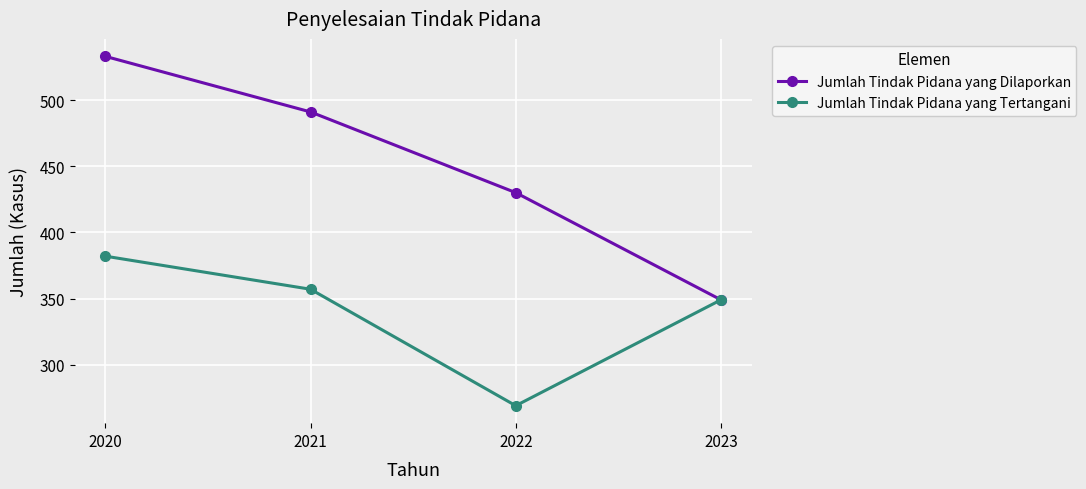

Reading left to right, list all the values displayed in this chart.

Jumlah Tindak Pidana yang Dilaporkan: 533	491	430	349
Jumlah Tindak Pidana yang Tertangani: 382	357	269	349